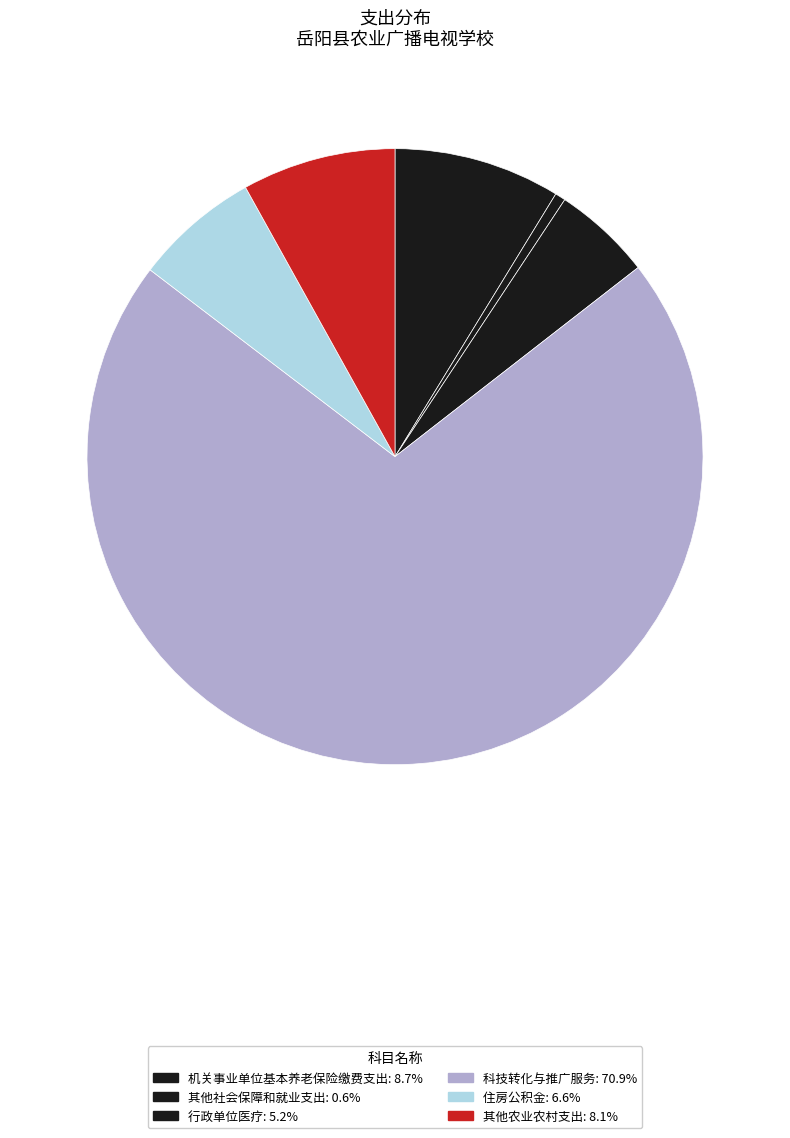

To the nearest percent, what is the average slice percentage?

17%